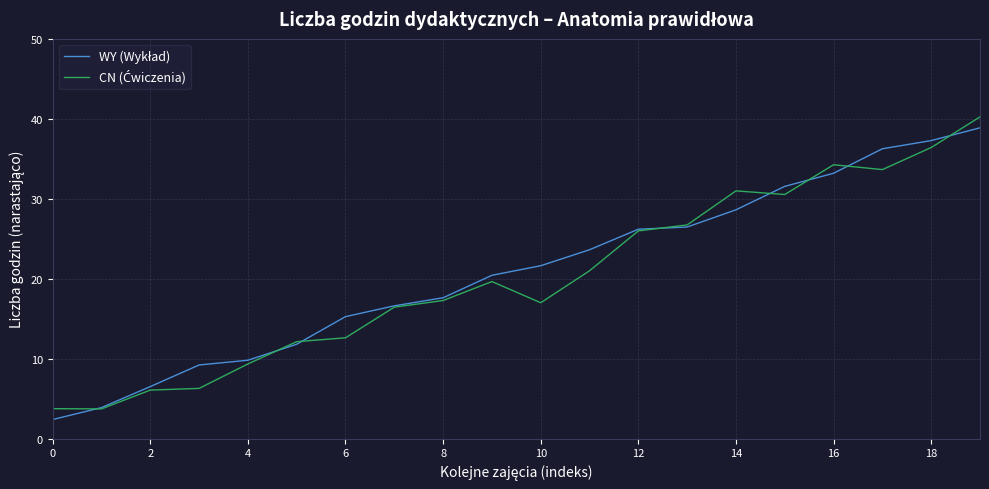

What is the smallest value displayed?

2.4